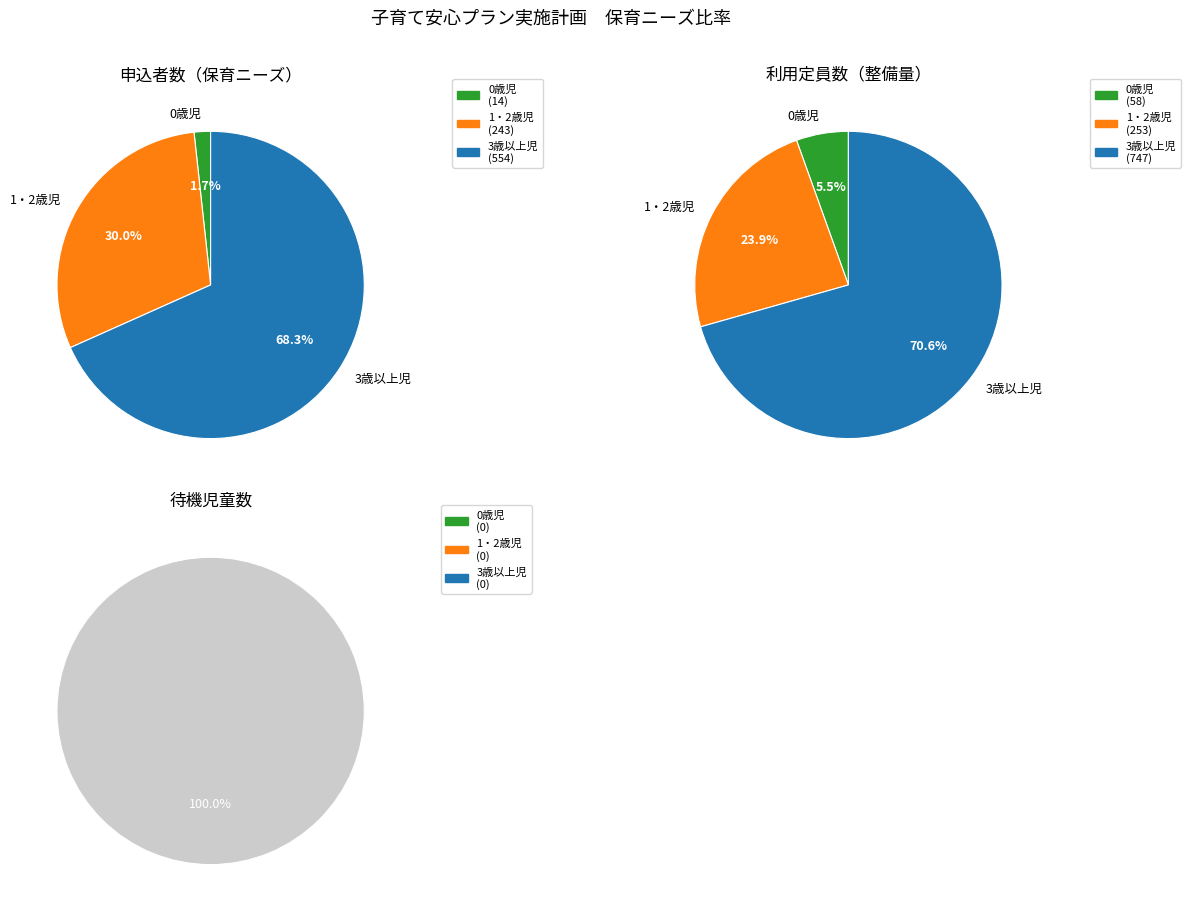

True or false: 待機児童数 accounts for 11% of the total.

False